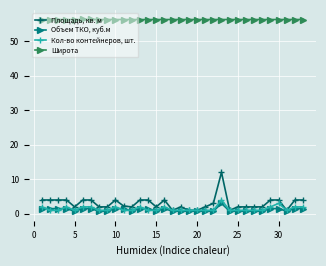

Which series has the largest range (max minus min)?

Площадь, кв. м